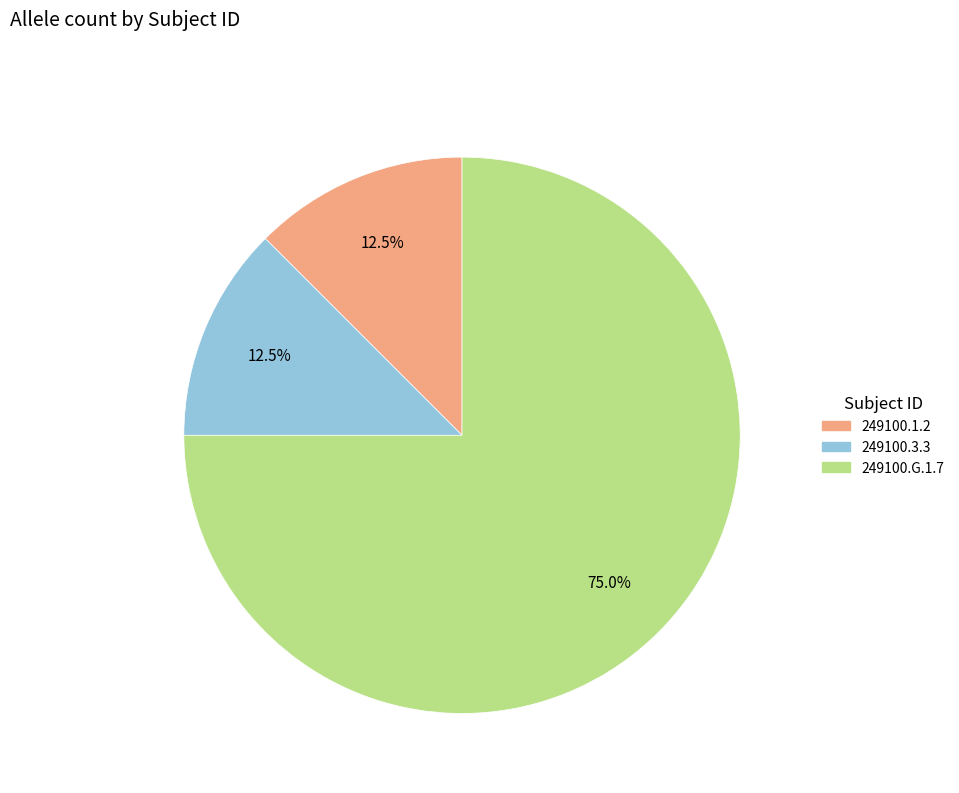

Does 249100.1.2 account for over 50% of the chart?

No